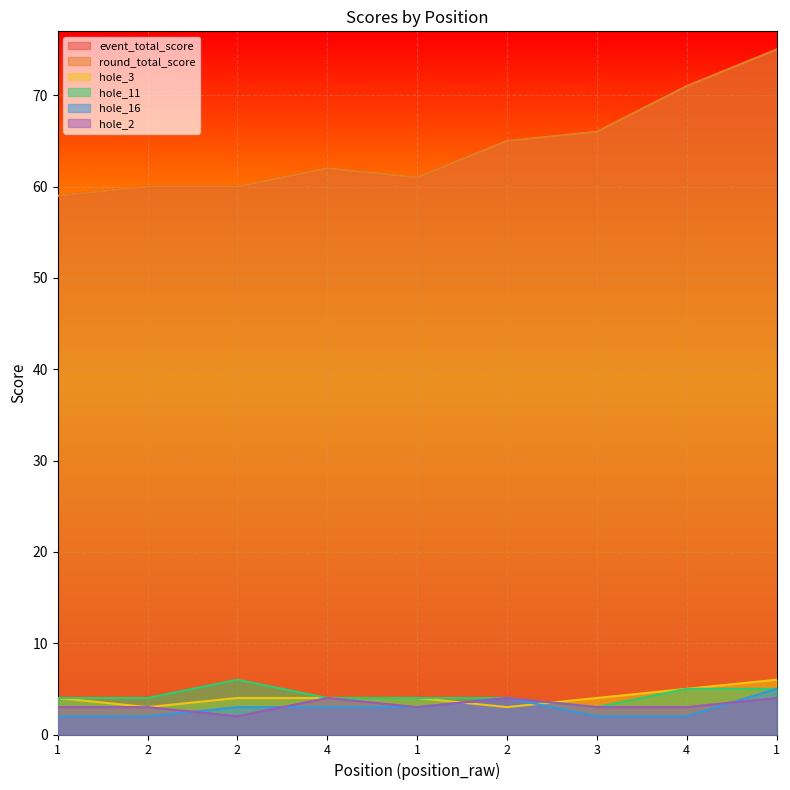

Between which two adjacent categories do hole_2 and hole_3 first intersect?

1 and 2